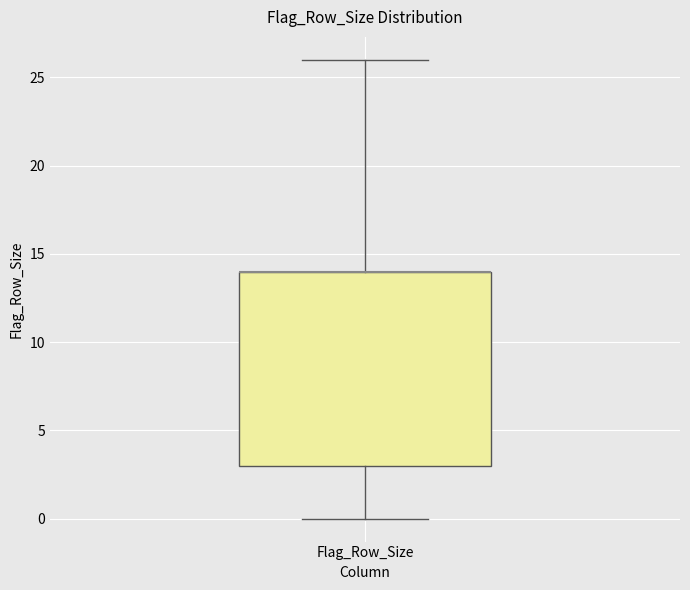

Where does the lower whisker of the box for Flag_Row_Size end on the y-axis? The values are not printed on the chart, so give them approximately, as read against the axis.

0